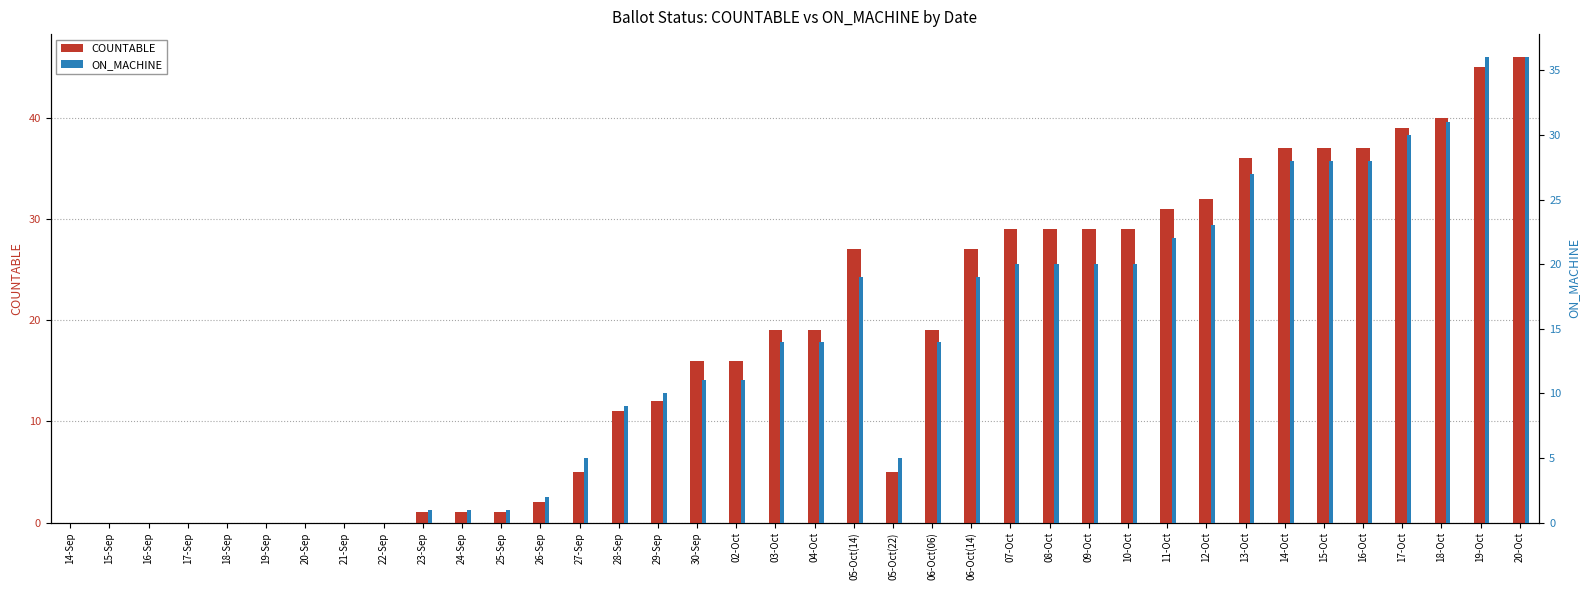

How many bars are there in each group?

2